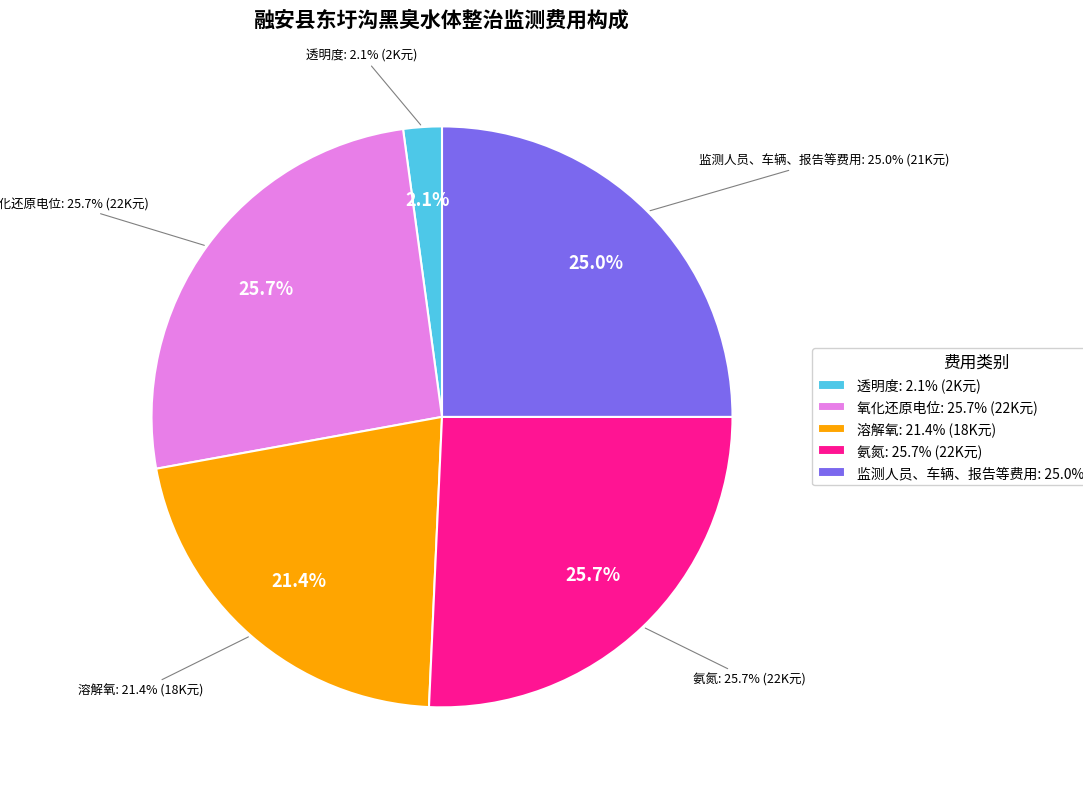

Which slice is the largest?

氧化还原电位